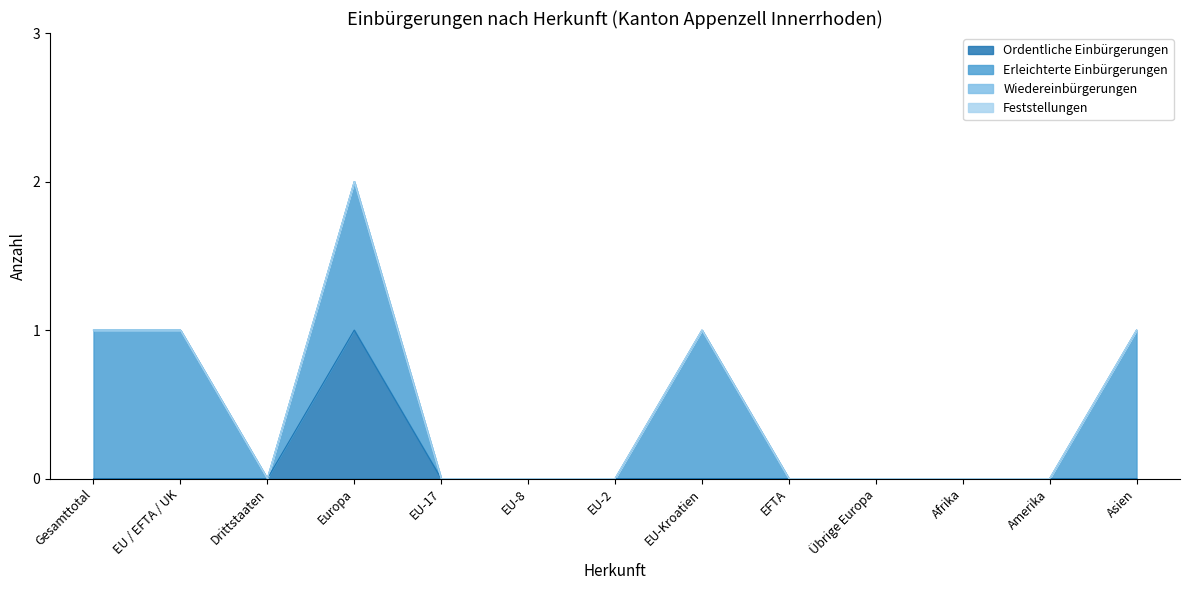

Reading left to right, transcribe all the data shown in this chart.

Ordentliche Einbürgerungen: Gesamttotal=0	EU / EFTA / UK=0	Drittstaaten=0	Europa=1	EU-17=0	EU-8=0	EU-2=0	EU-Kroatien=0	EFTA=0	Übrige Europa=0	Afrika=0	Amerika=0	Asien=0
Erleichterte Einbürgerungen: Gesamttotal=1	EU / EFTA / UK=1	Drittstaaten=0	Europa=1	EU-17=0	EU-8=0	EU-2=0	EU-Kroatien=1	EFTA=0	Übrige Europa=0	Afrika=0	Amerika=0	Asien=1
Wiedereinbürgerungen: Gesamttotal=0	EU / EFTA / UK=0	Drittstaaten=0	Europa=0	EU-17=0	EU-8=0	EU-2=0	EU-Kroatien=0	EFTA=0	Übrige Europa=0	Afrika=0	Amerika=0	Asien=0
Feststellungen: Gesamttotal=0	EU / EFTA / UK=0	Drittstaaten=0	Europa=0	EU-17=0	EU-8=0	EU-2=0	EU-Kroatien=0	EFTA=0	Übrige Europa=0	Afrika=0	Amerika=0	Asien=0